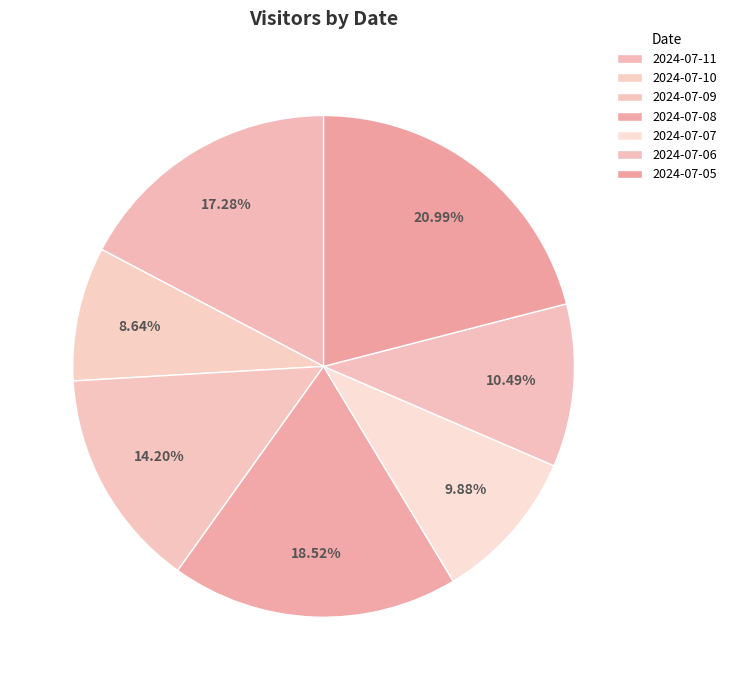

How much of the chart is everything except 2024-07-08?

81.5%